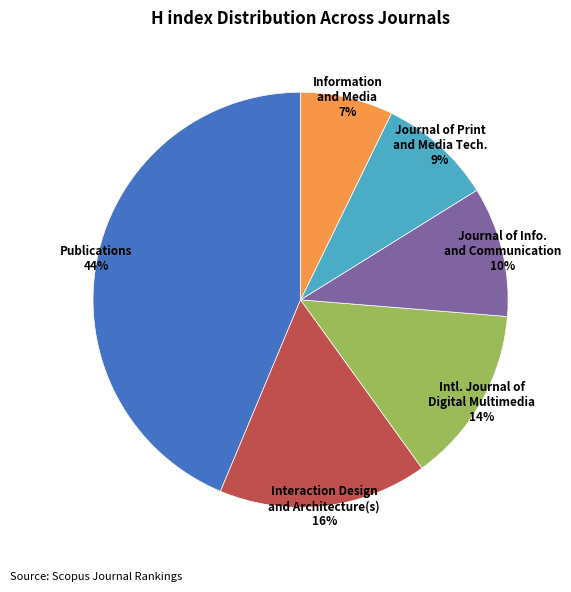

Is there any slice that represents more than half of the pie?

No